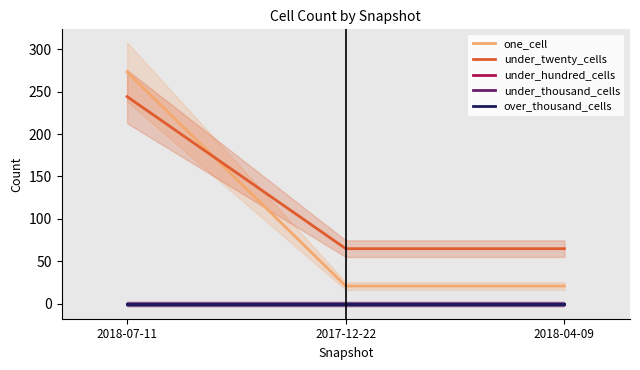

The one_cell series shows 128 at 2018-07-11. True or false?

False